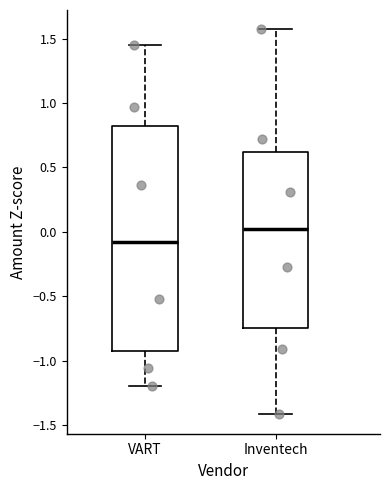

Comparing the boxes themselves (not the whiskers), which one is the tallest?

VART